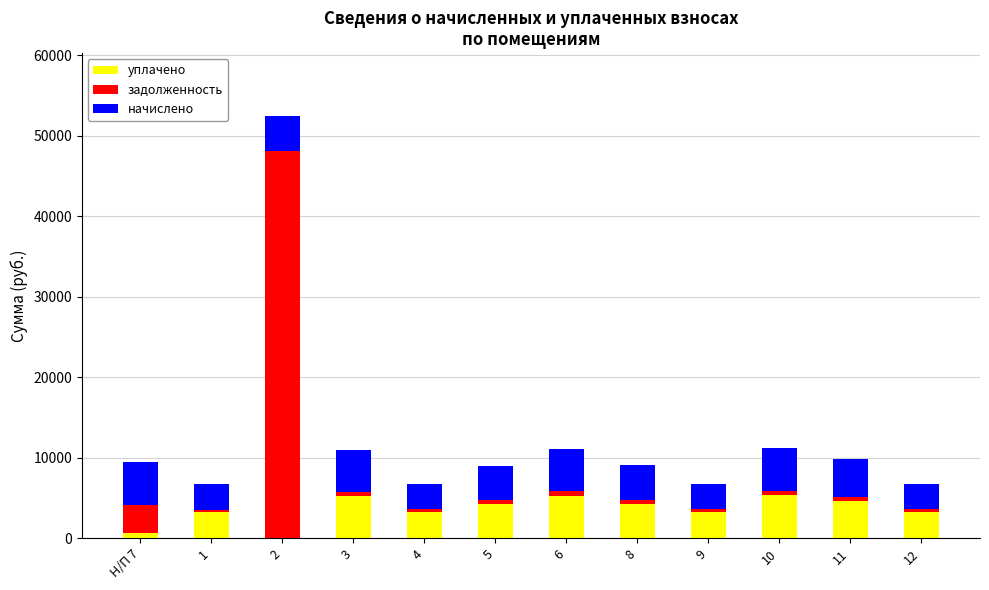

What is the maximum value for уплачено?

5287.1